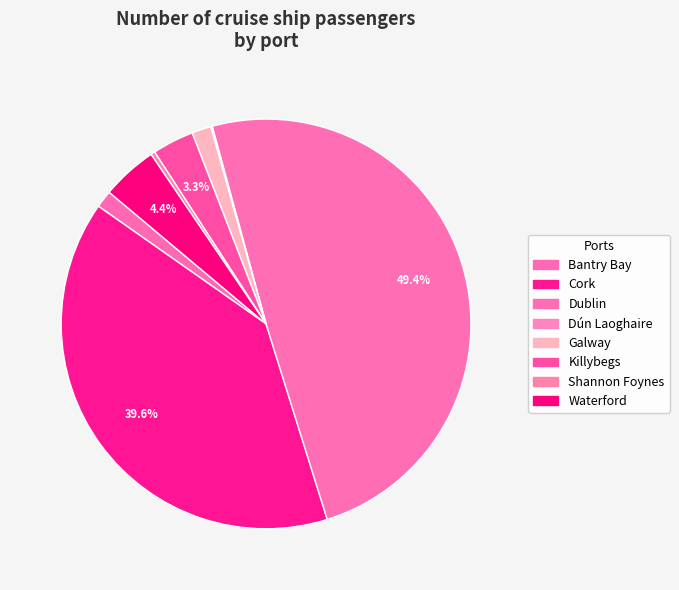

Between Cork and Waterford, which is larger?

Cork